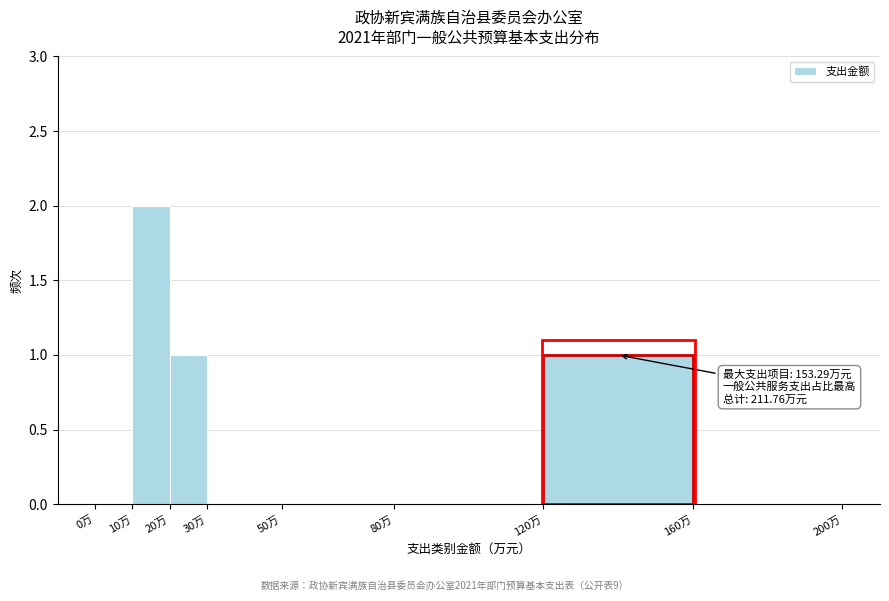

Over which range of the x-axis is the bar tallest?

10 to 20